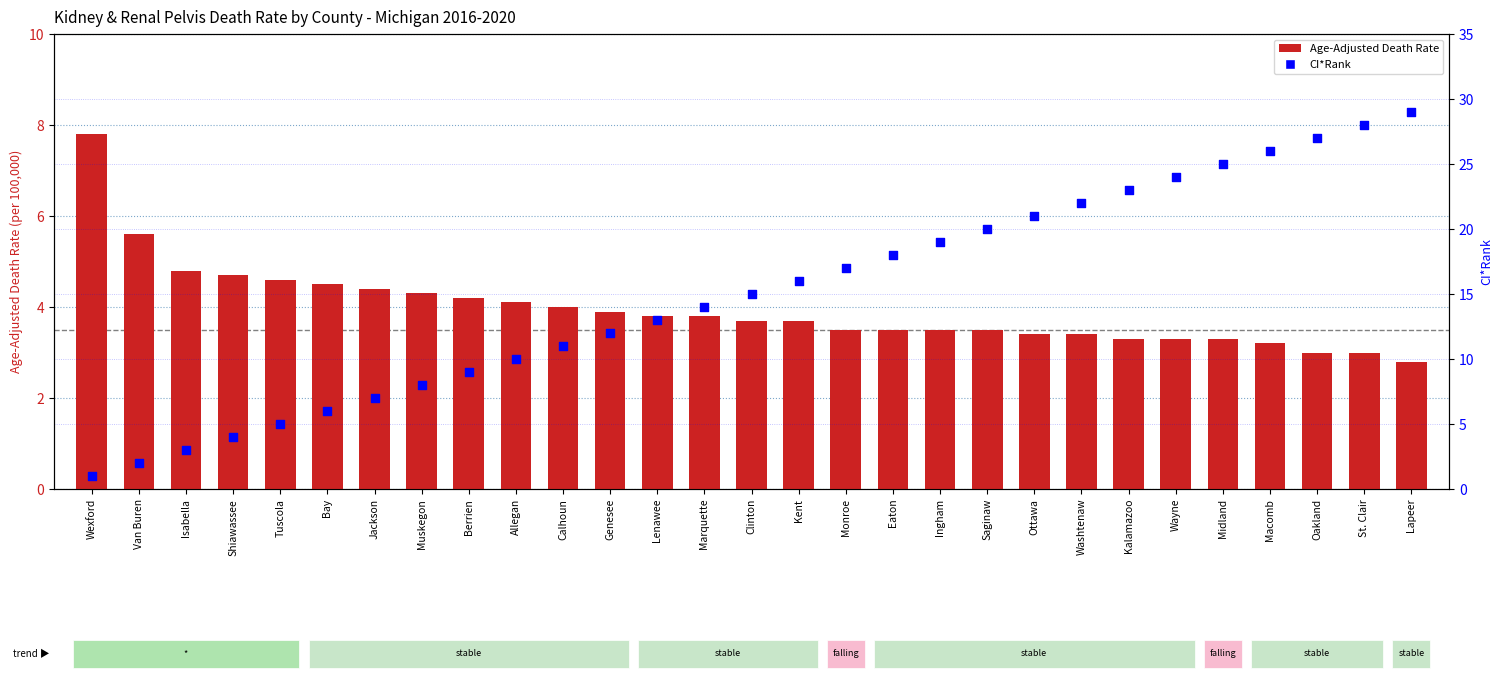

Is the value of Age-Adjusted Death Rate at Wayne greater than the value of CI*Rank at Midland?

No